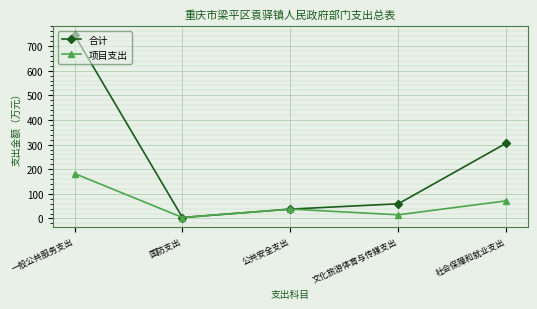

Where is the first local minimum for 合计?

国防支出